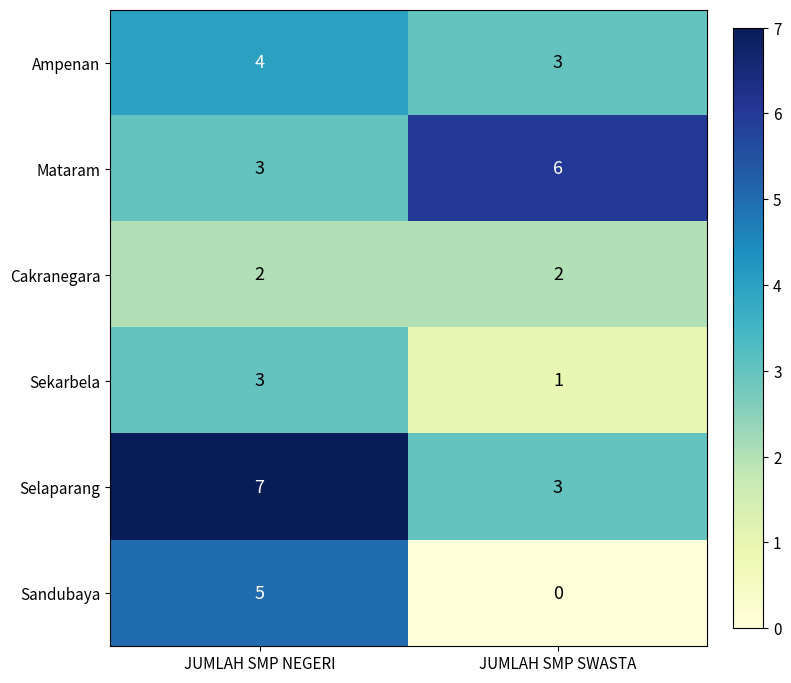

Between JUMLAH SMP NEGERI and JUMLAH SMP SWASTA, which series saw the biggest shift?

Sandubaya